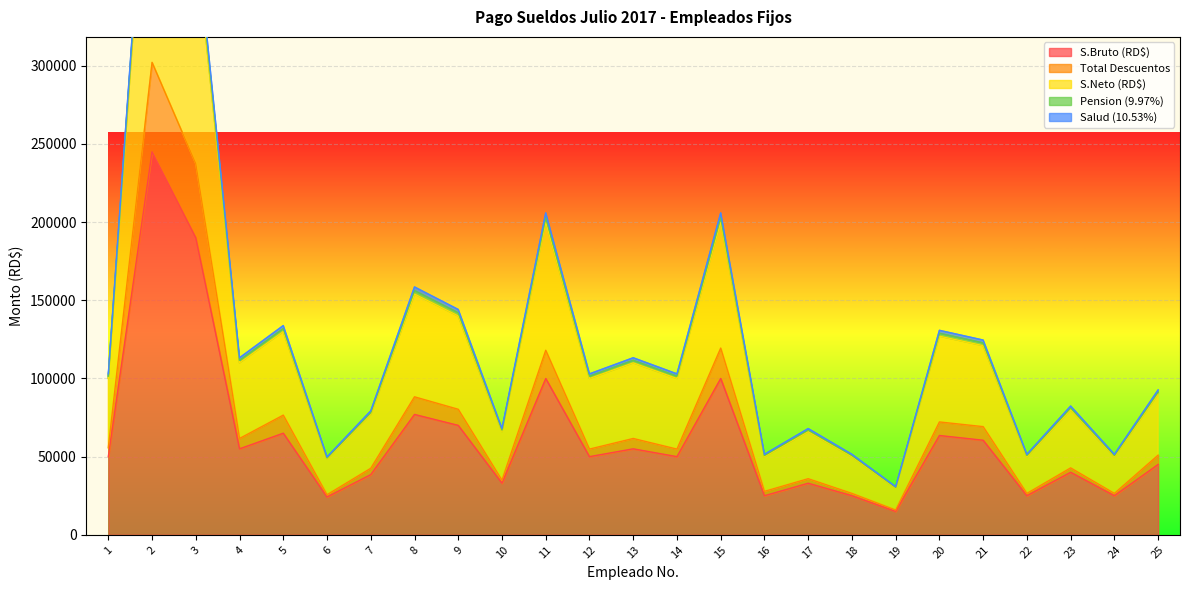

True or false: Total Descuentos and Pension (9.97%) cross at least once.

False